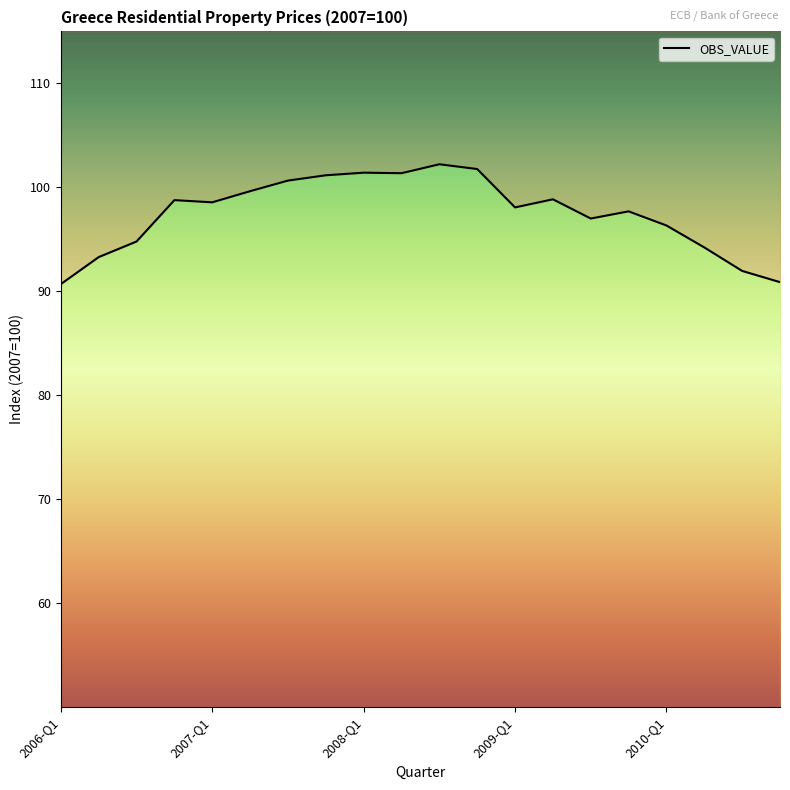

The value at 2006-Q1 is 90.7. True or false?

True